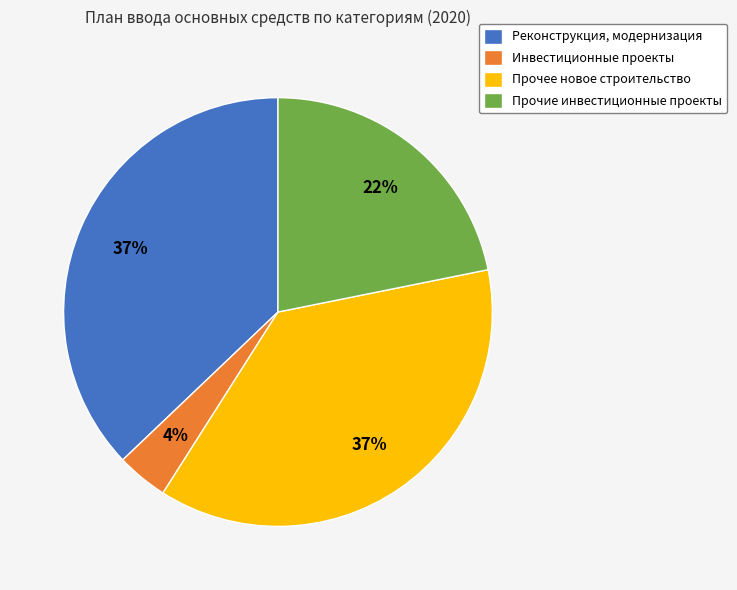

Approximately how many times larger is the value at Прочее новое строительство compared to Реконструкция, модернизация?

1.0